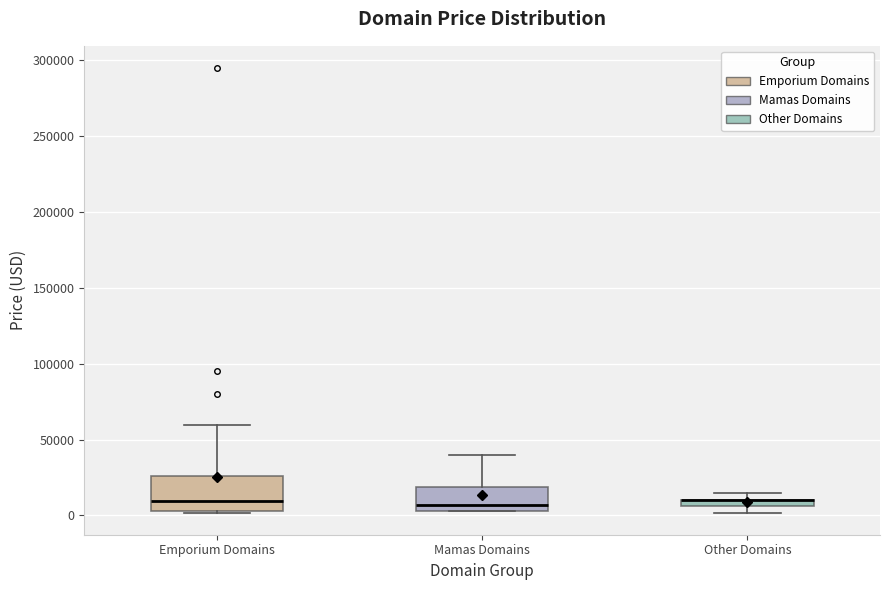

Where is the lower edge of the box for Other Domains on the y-axis? The values are not printed on the chart, so give them approximately, as read against the axis.

5000